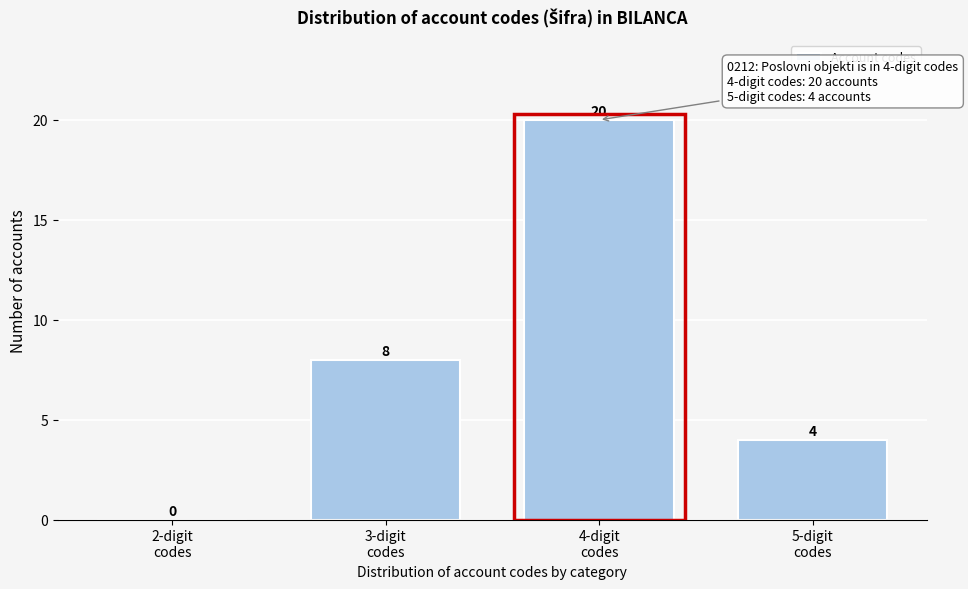

What is the sum of all values?

32